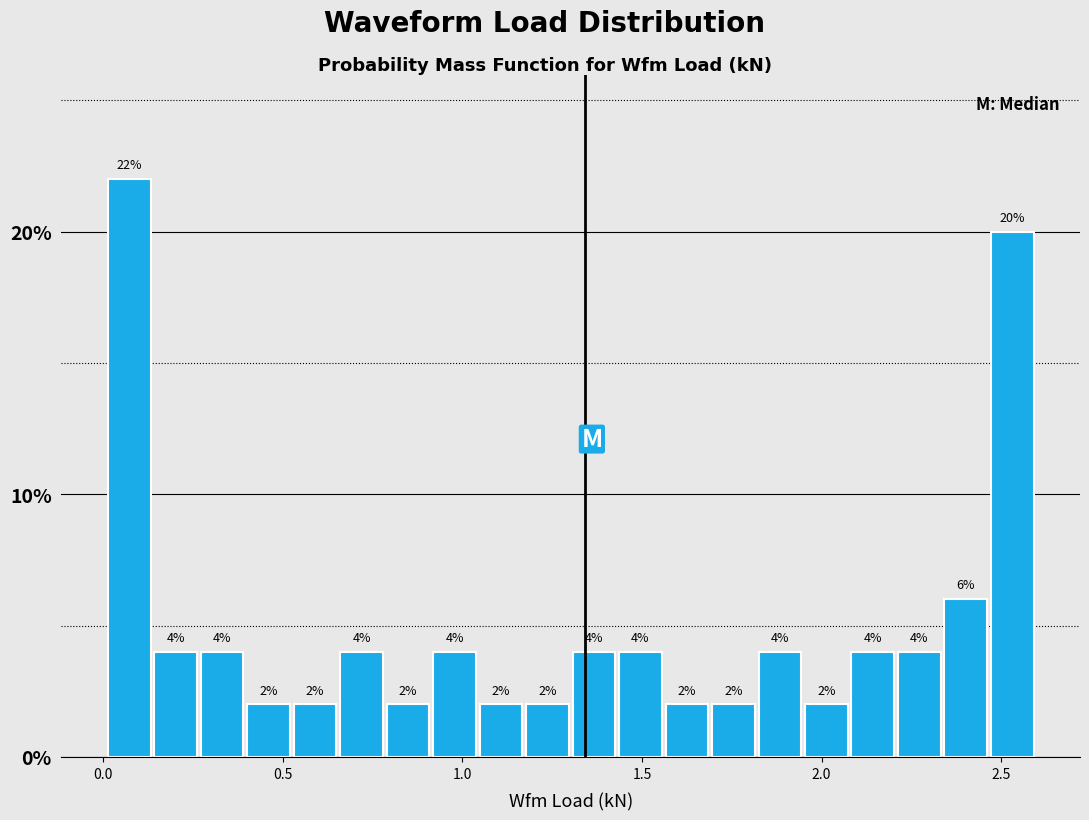

Read against the x-axis, roughly where is the centre of the tallest bar?

0.05